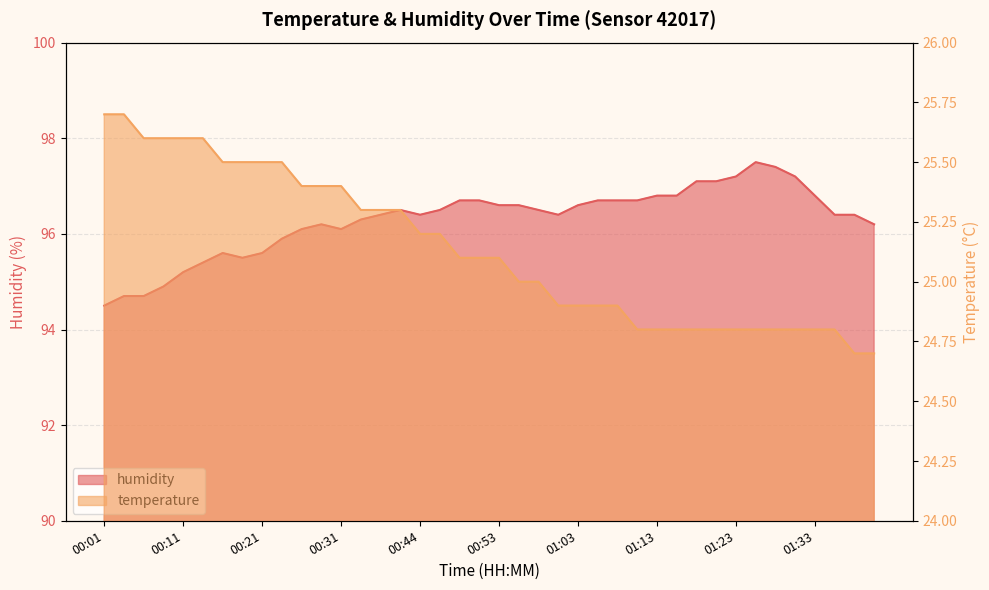

Which series changed the most between 01:16 and 01:31?

humidity